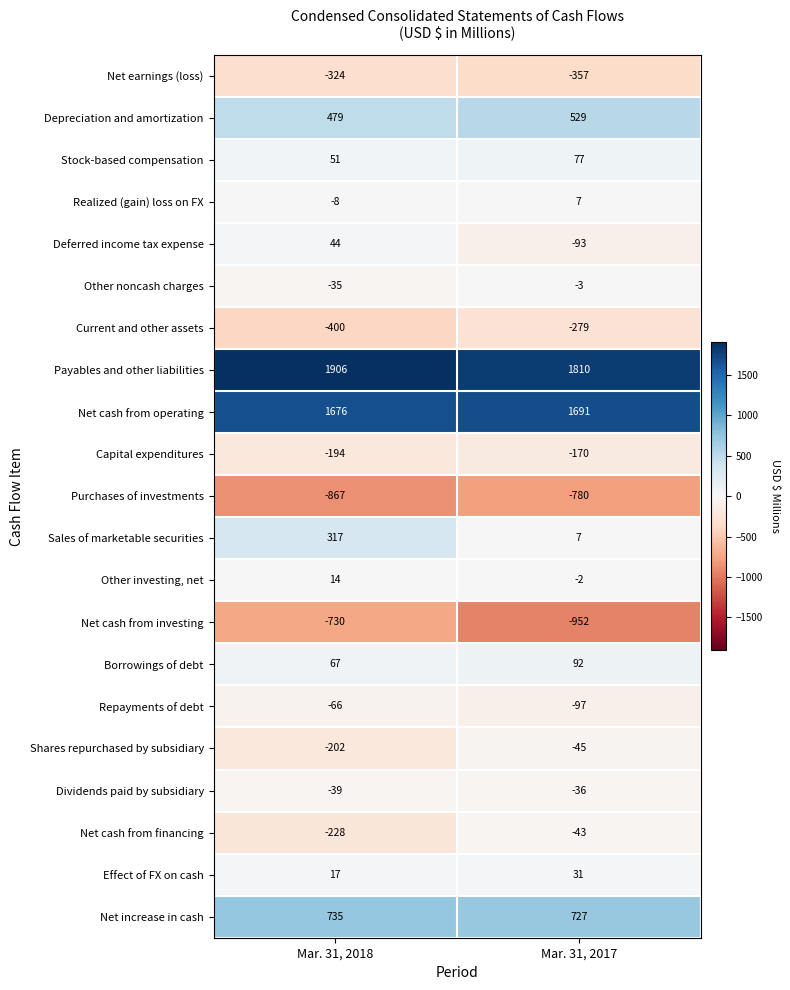

The value of Payables and other liabilities at Mar. 31, 2017 is 2362. True or false?

False